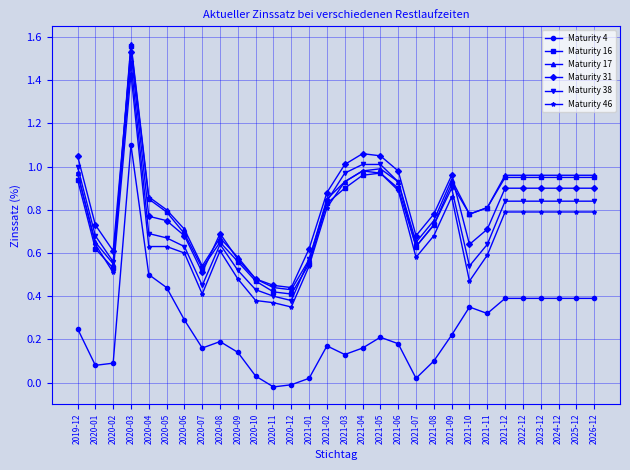

What is the label of the 2nd point from the left?

2020-01